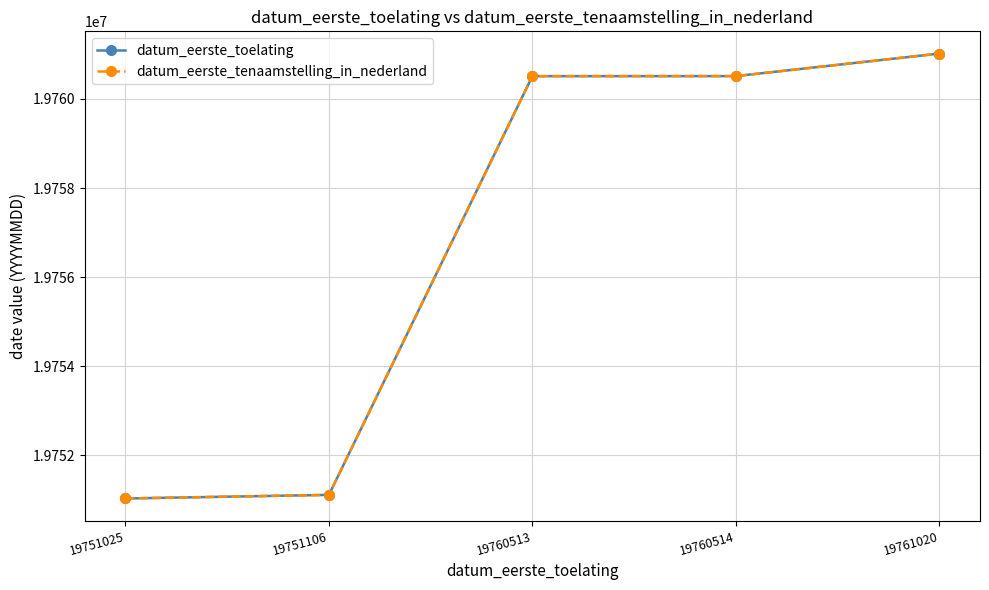

Is this an area chart (filled region under the line)?

No